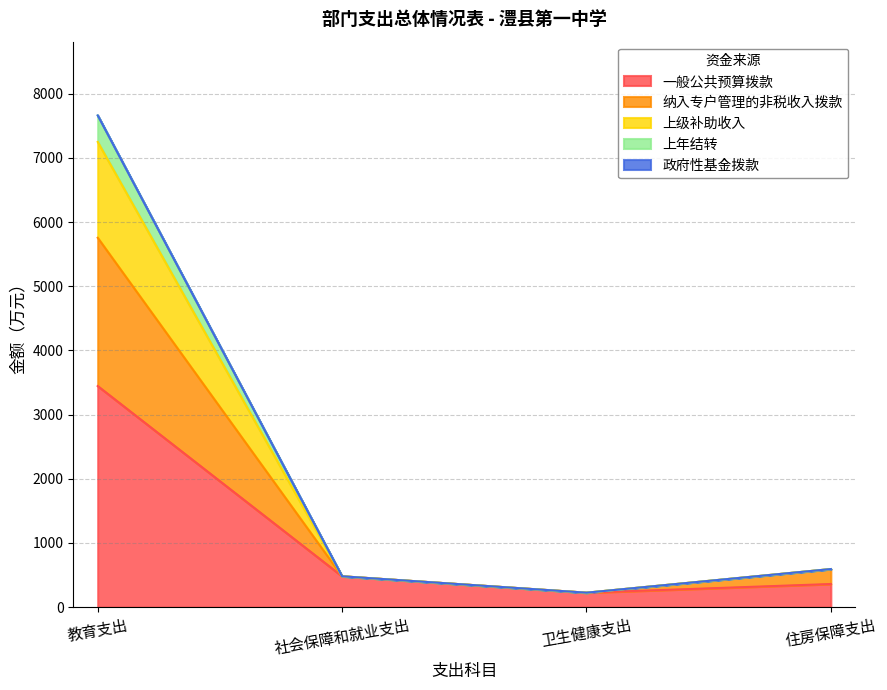

At 卫生健康支出, list the series in order from largest to smallest.

一般公共预算拨款, 纳入专户管理的非税收入拨款, 上级补助收入, 上年结转